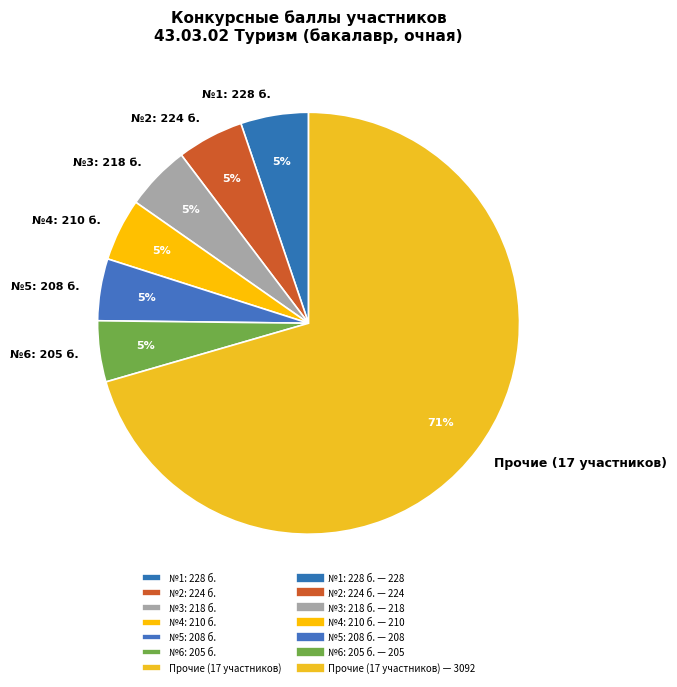

How many slices are in this pie chart?

7